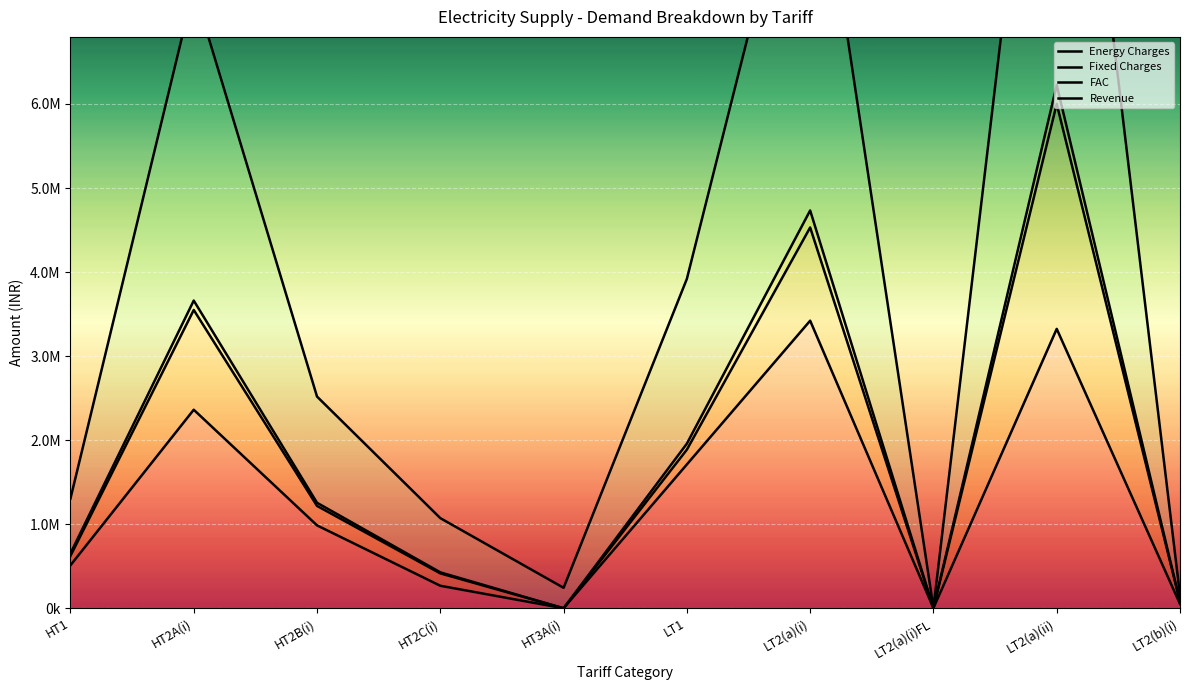

Which series has the largest range (max minus min)?

Revenue